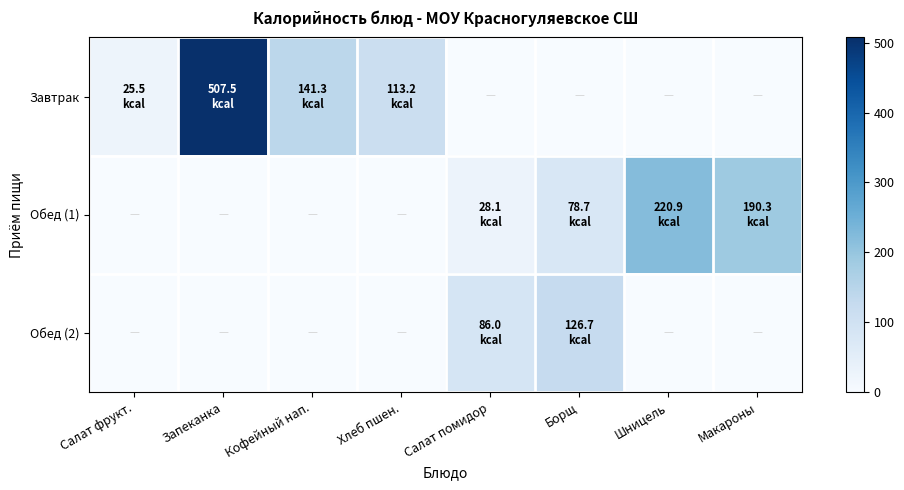

Which series has the widest spread of values?

Завтрак